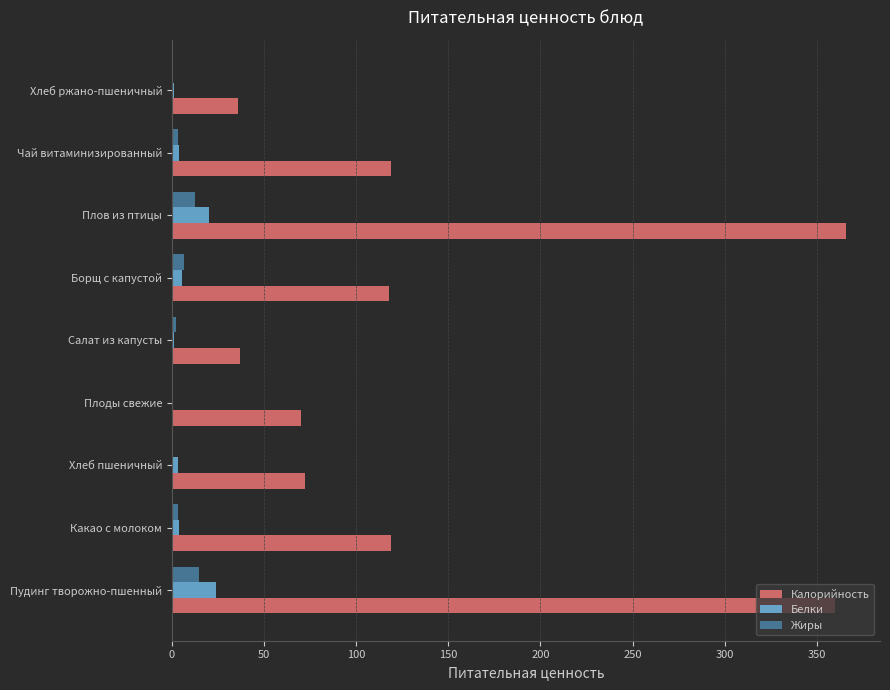

Which series has the largest total across all categories?

Калорийность